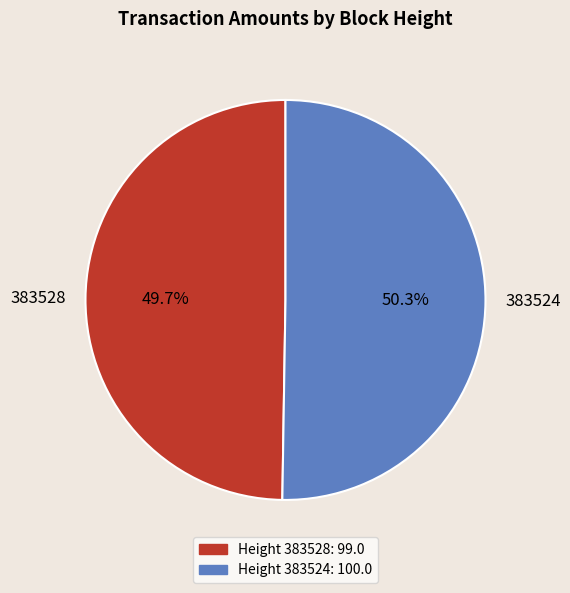

To the nearest percent, what is the combined percentage of 383524 and 383528?

100%